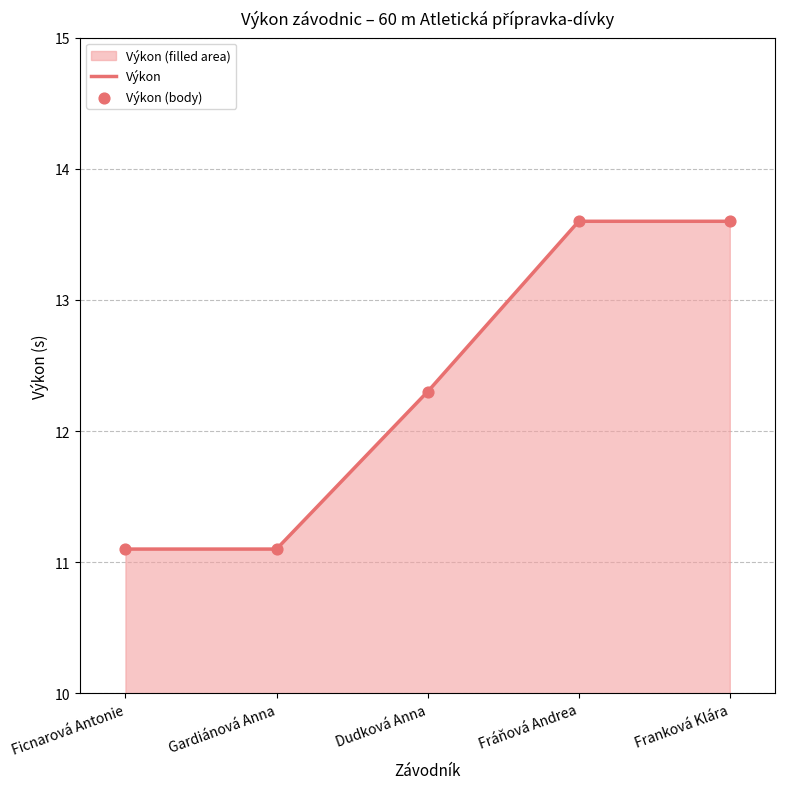

Which has a higher value, Dudková Anna or Fráňová Andrea?

Fráňová Andrea